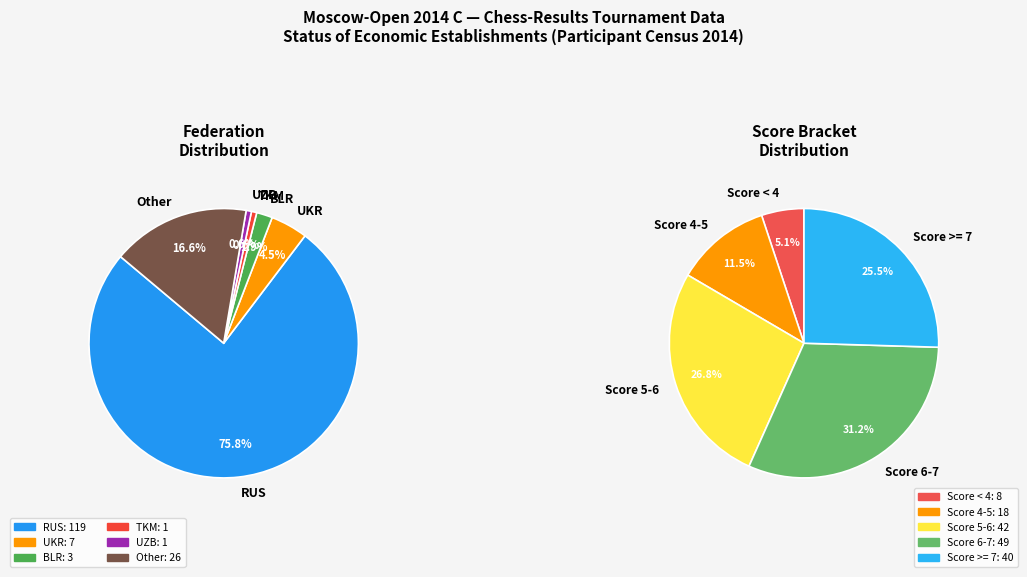

To the nearest percent, what portion does TKM represent?

1%